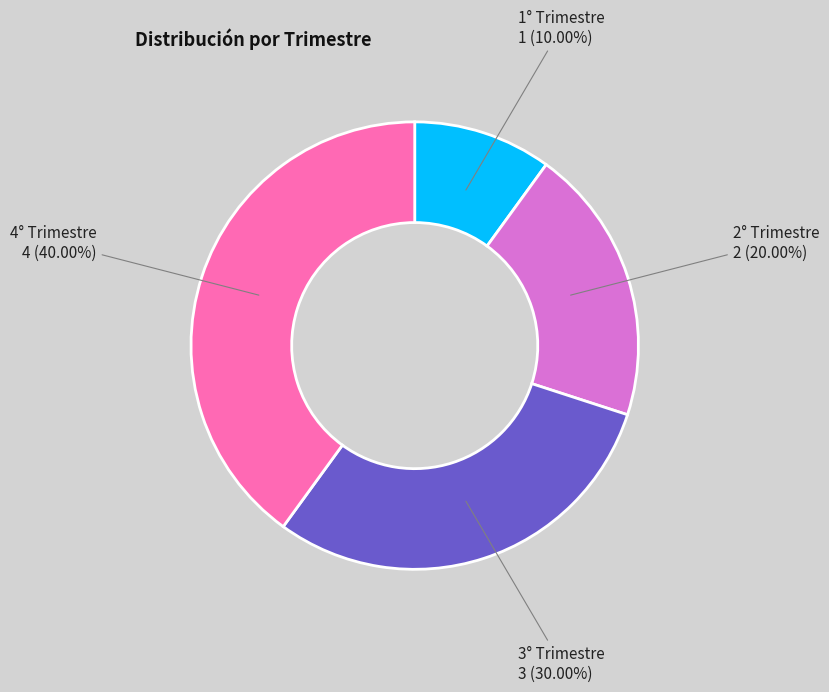

Does any single category account for the majority?

No